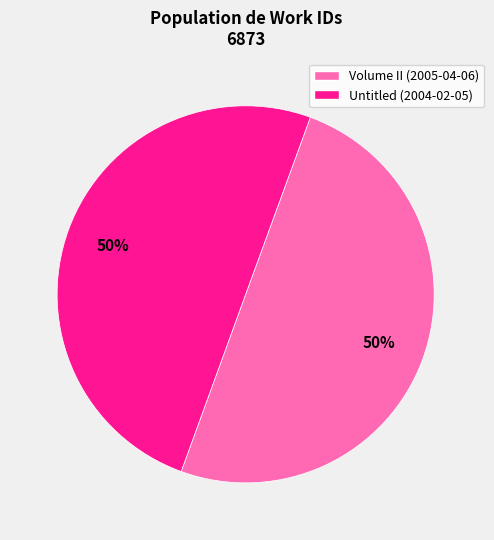

To the nearest percent, what is the average slice percentage?

50%